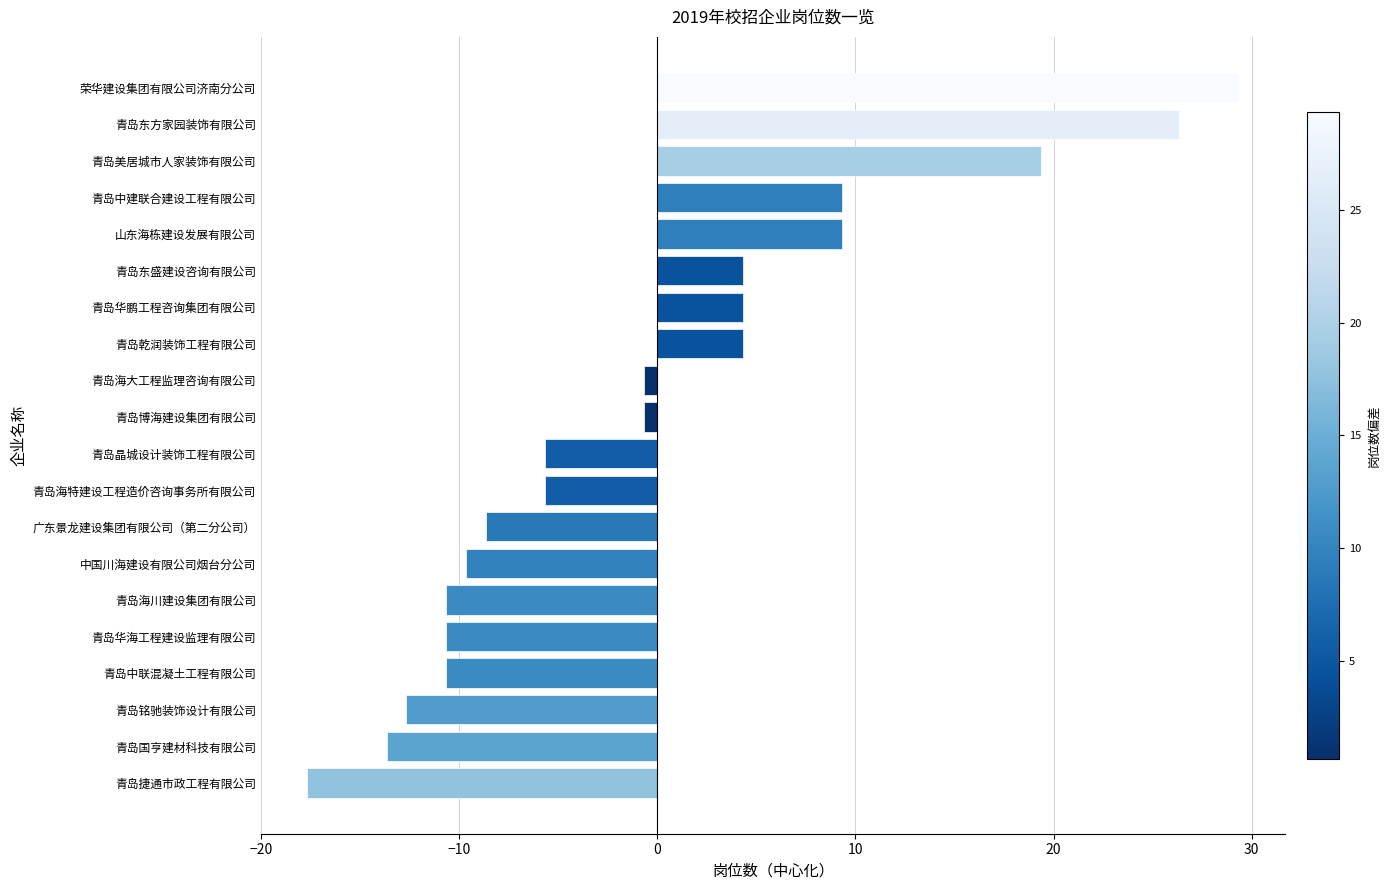

The chart shows a value of 5.5 at 青岛中建联合建设工程有限公司. True or false?

False